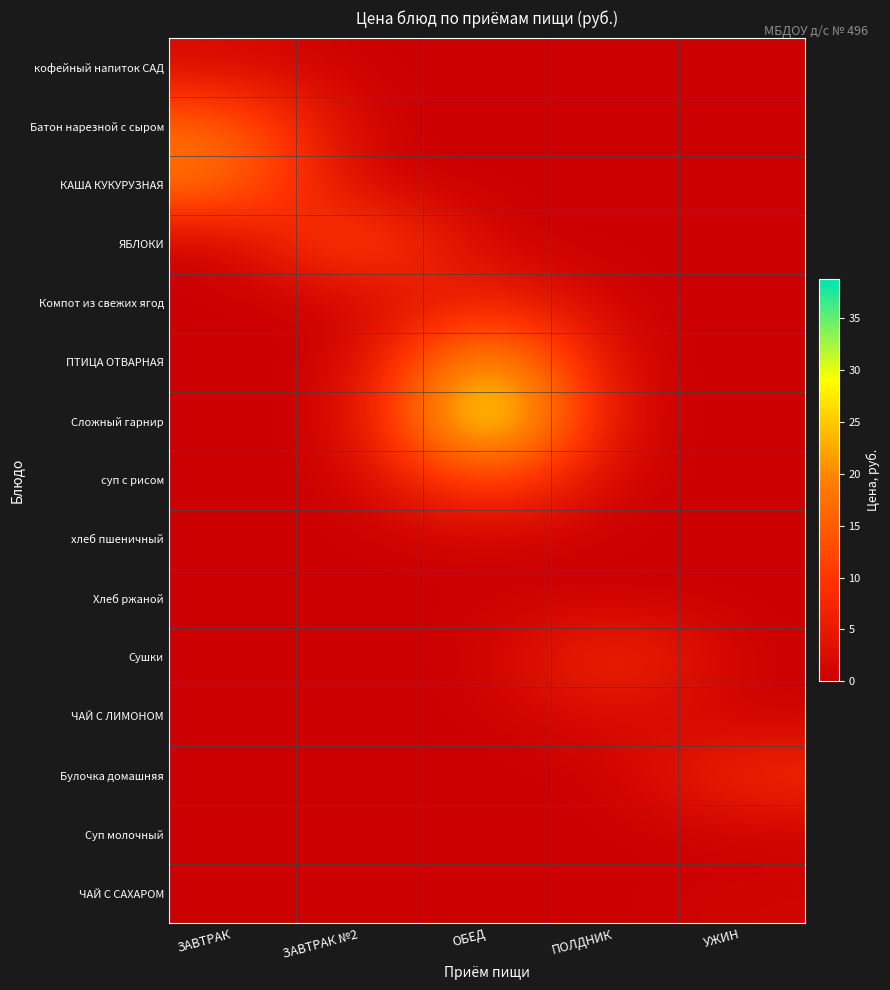

What is the maximum value shown in the chart?

38.8